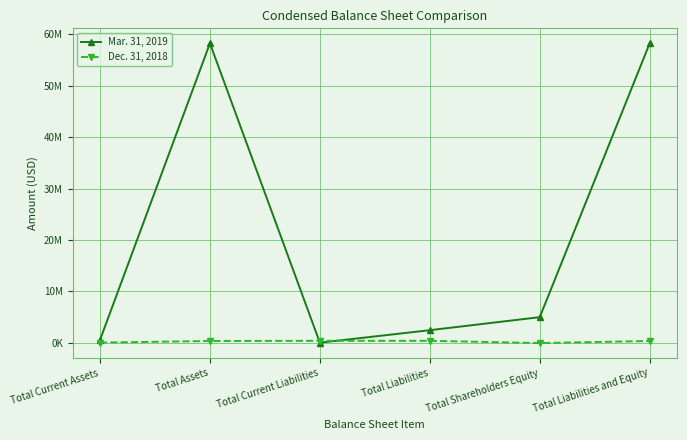

Reading left to right, list all the values displayed in this chart.

Mar. 31, 2019: Total Current Assets=566900	Total Assets=58248005	Total Current Liabilities=39679	Total Liabilities=2467820	Total Shareholders Equity=5000007	Total Liabilities and Equity=58248005
Dec. 31, 2018: Total Current Assets=52927	Total Assets=367083	Total Current Liabilities=402820	Total Liabilities=402820	Total Shareholders Equity=-35737	Total Liabilities and Equity=367083